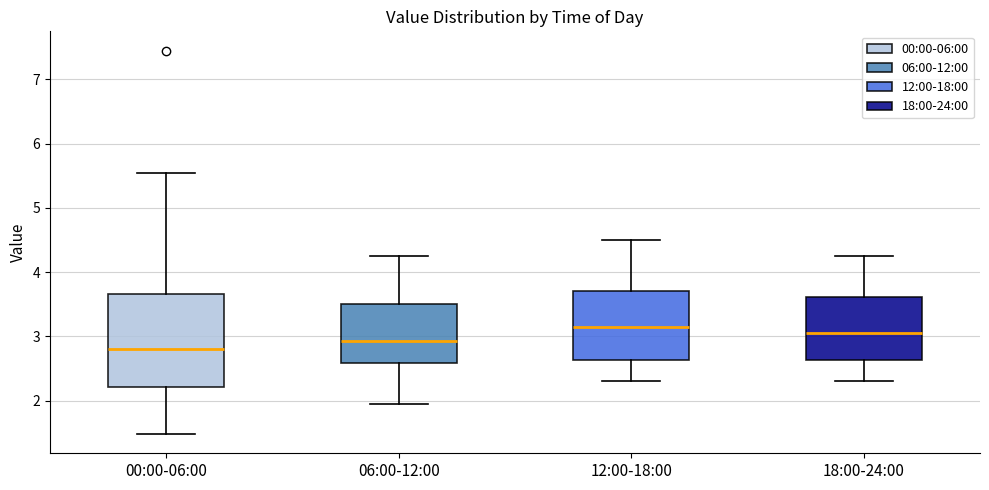

Reading left to right, transcribe this box plot: for each box, give where its median line is, the range the box spans, and where its two whiskers end, as read against the y-axis. The values are not printed on the chart, so give them approximately, as read against the axis.

00:00-06:00: median 2.8, box 2.2 to 3.7, whiskers 1.5 to 5.6
06:00-12:00: median 2.9, box 2.6 to 3.5, whiskers 2.0 to 4.3
12:00-18:00: median 3.2, box 2.6 to 3.7, whiskers 2.3 to 4.5
18:00-24:00: median 3.1, box 2.6 to 3.6, whiskers 2.3 to 4.3